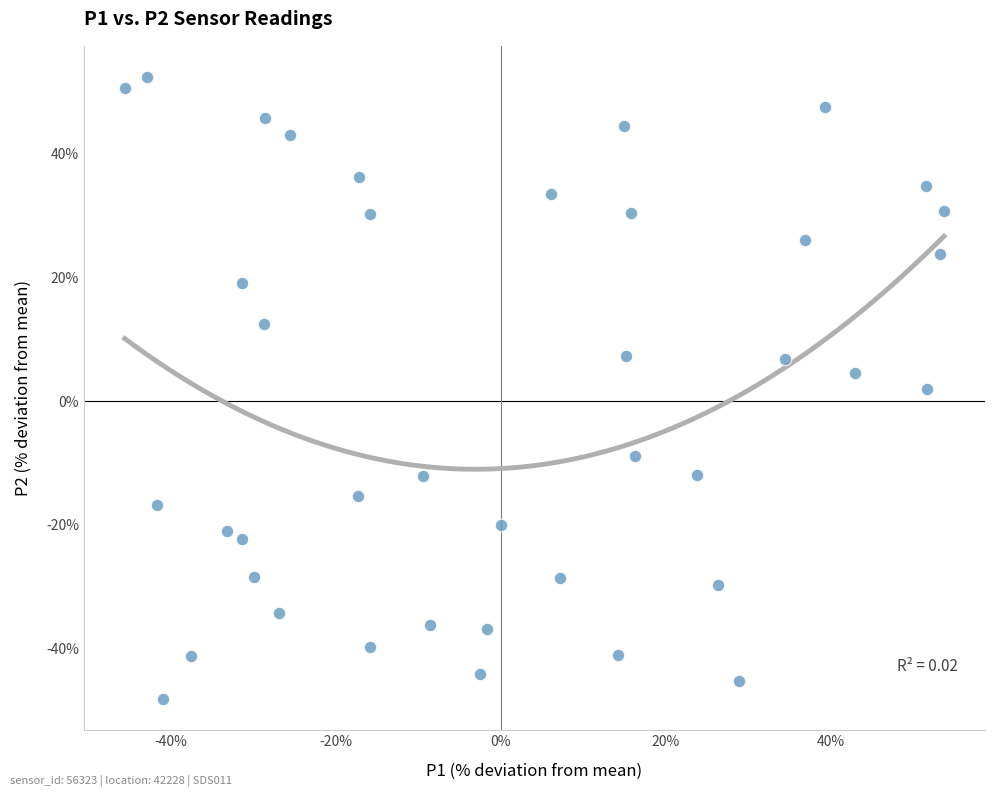

What is the range of Y values (max minus min)?

100.6